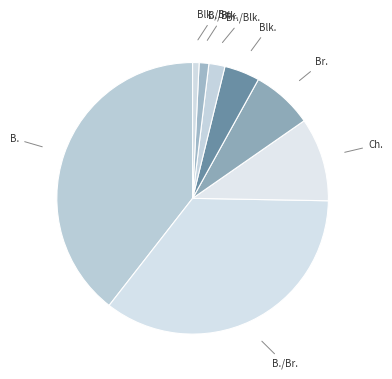

Which slice is the largest?

B.